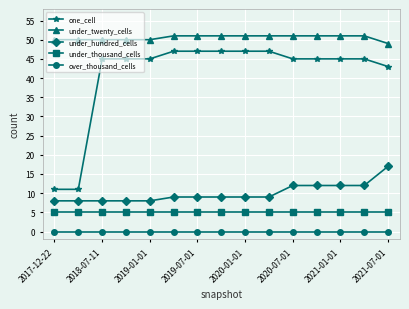

What is the maximum value shown in the chart?

51